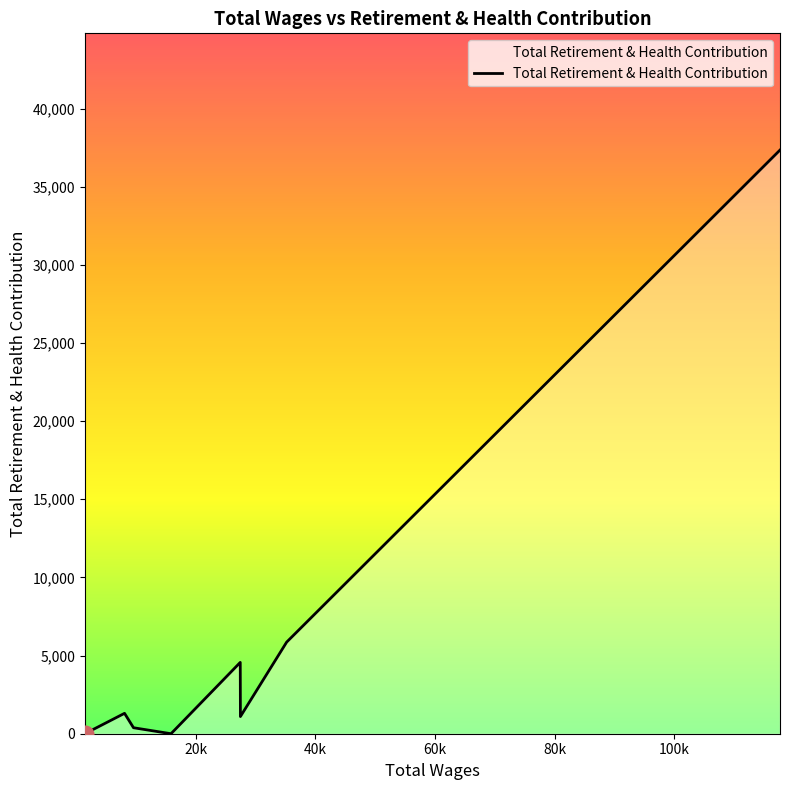

What is the average value?

6319